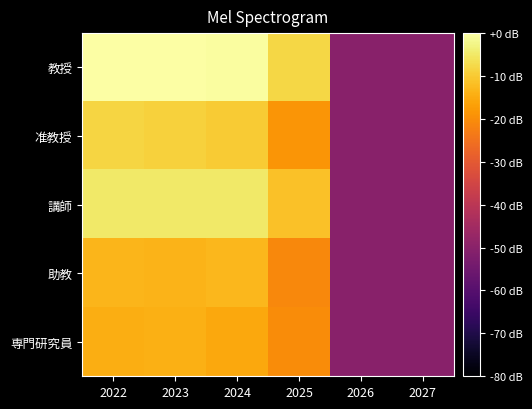

Which series has the widest spread of values?

教授